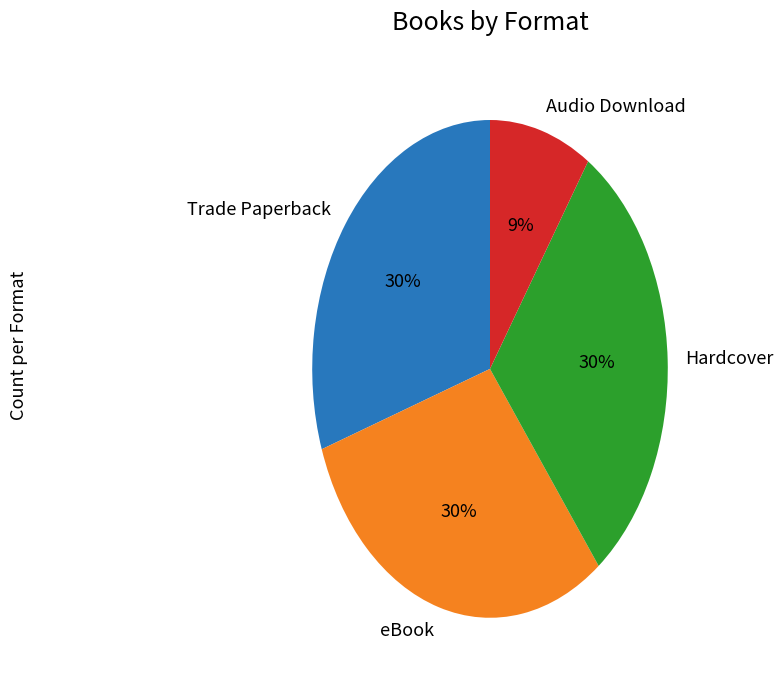

Does Hardcover represent more than half of the total?

No